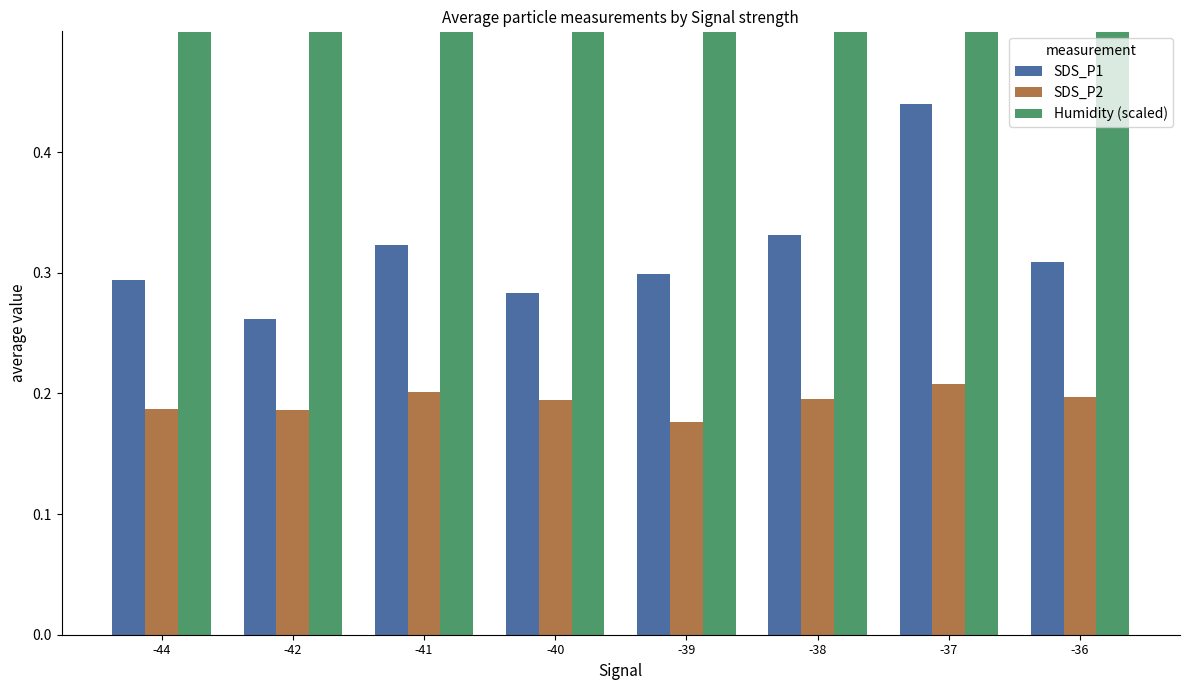

What is the maximum value shown in the chart?

0.5